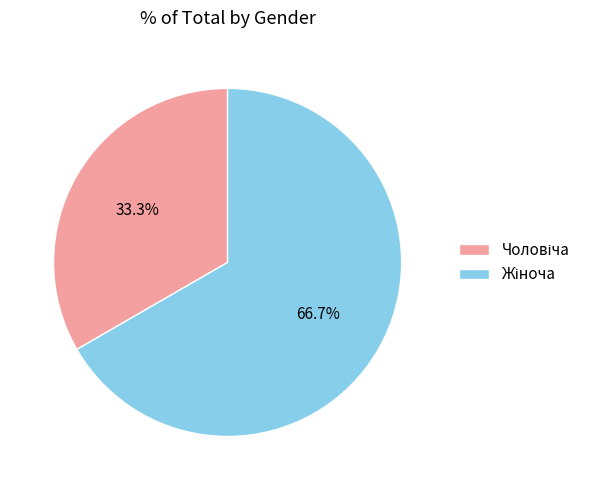

To the nearest percent, what is the difference between the largest and smallest slice percentages?

33%